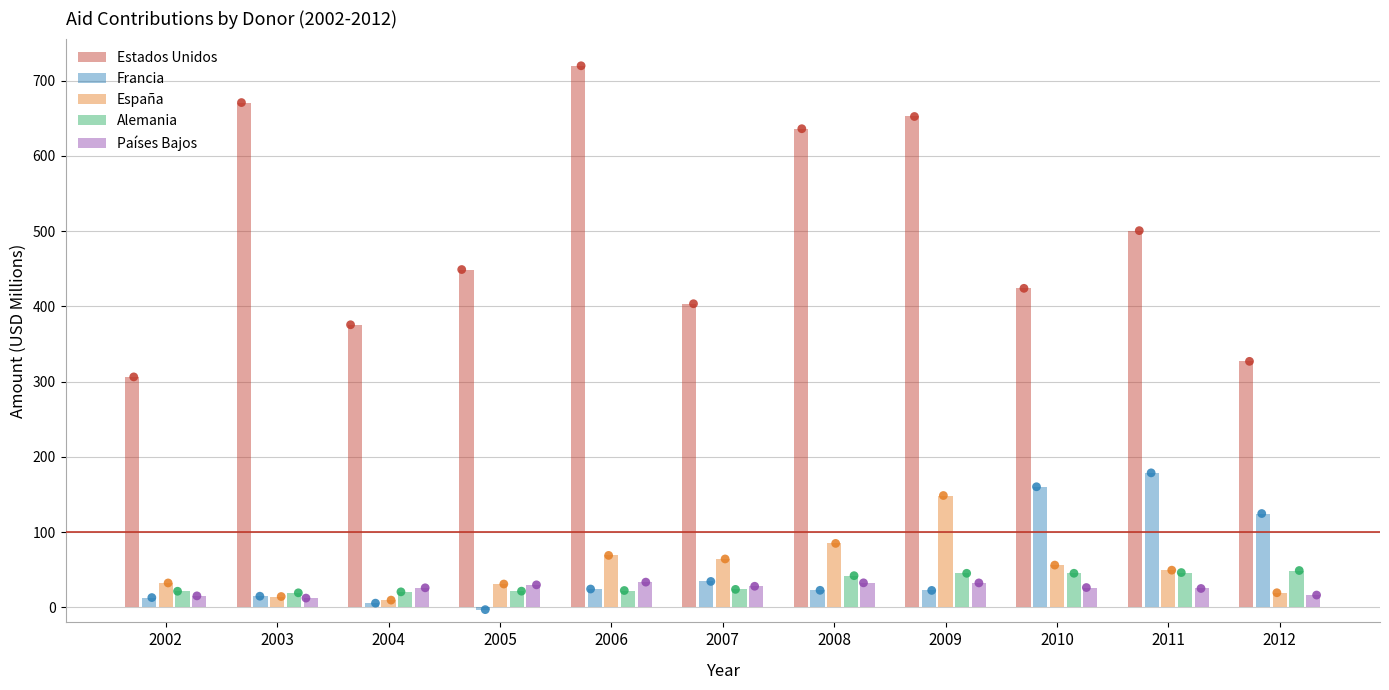

At which category is the sum across all series the highest?

2009